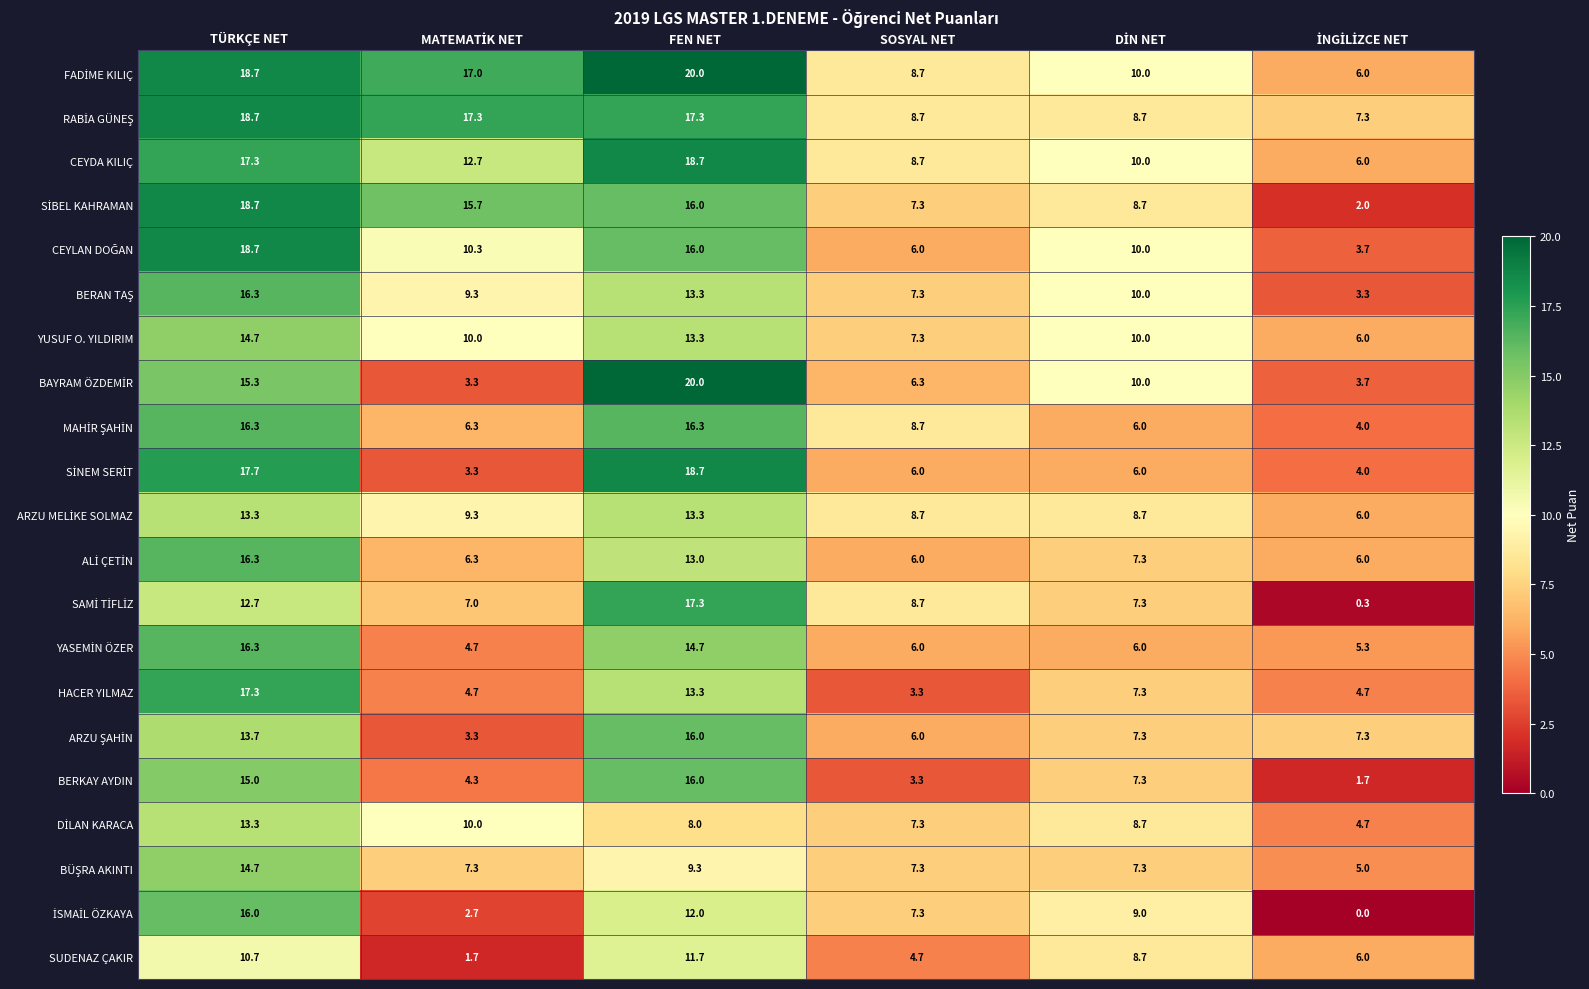

What is the maximum value for SUDENAZ ÇAKIR?

11.7